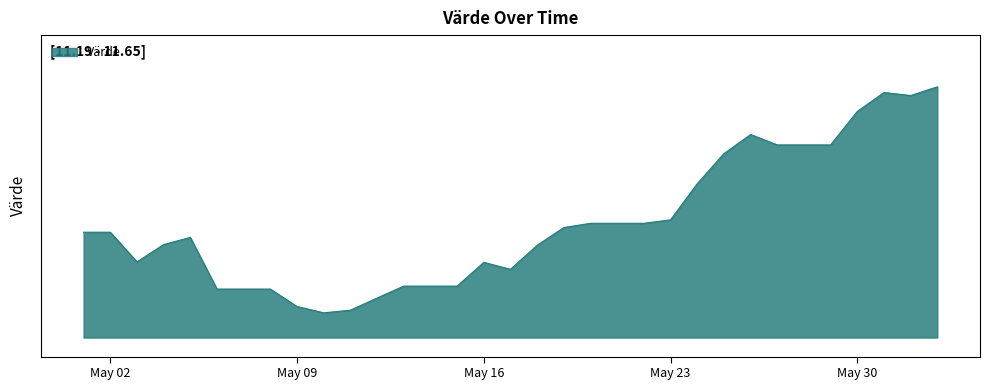

Does the chart display data point markers on the line(s)?

No